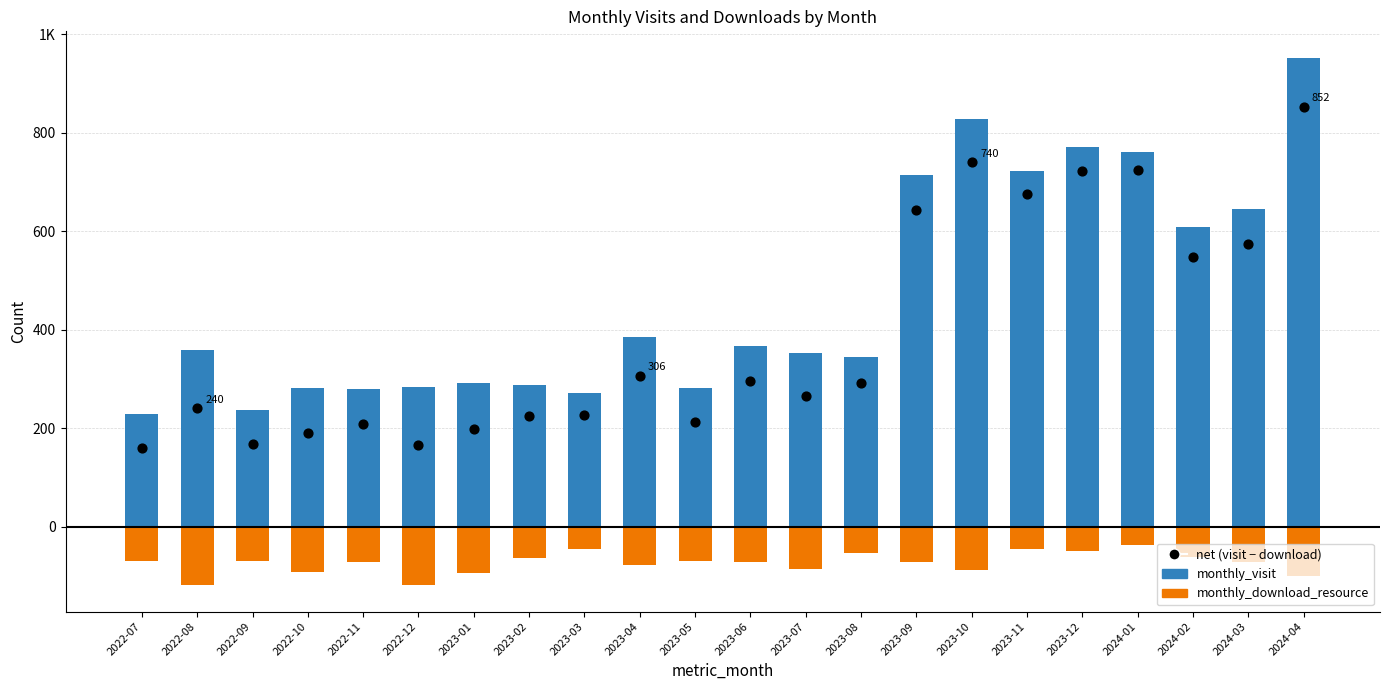

Which series reaches the maximum Y coordinate?

monthly_visit